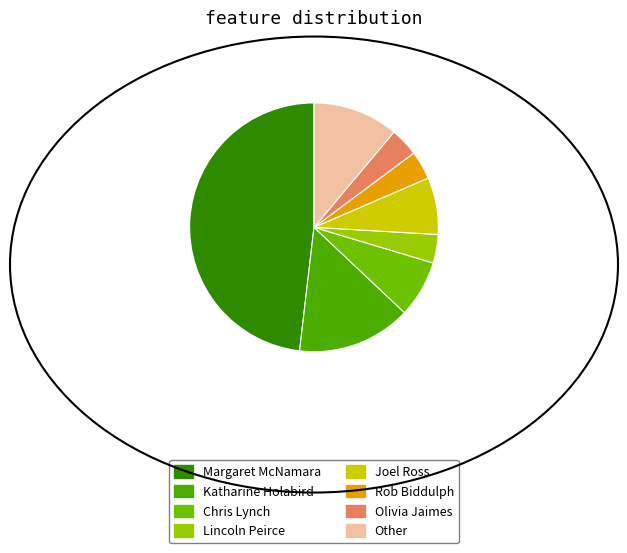

True or false: Chris Lynch accounts for 7% of the total.

True